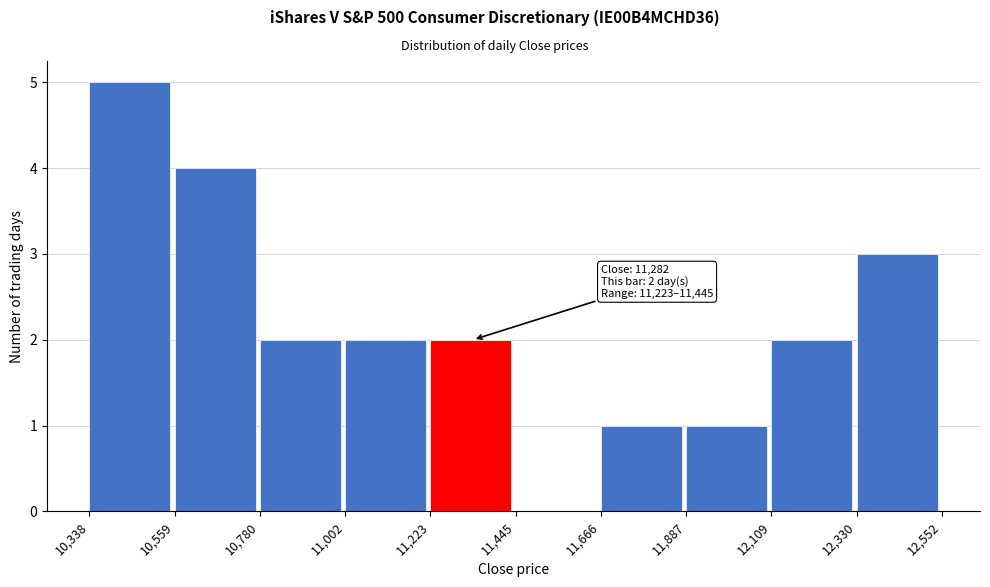

Which range on the x-axis has the tallest bar?

10,338 to 10,559